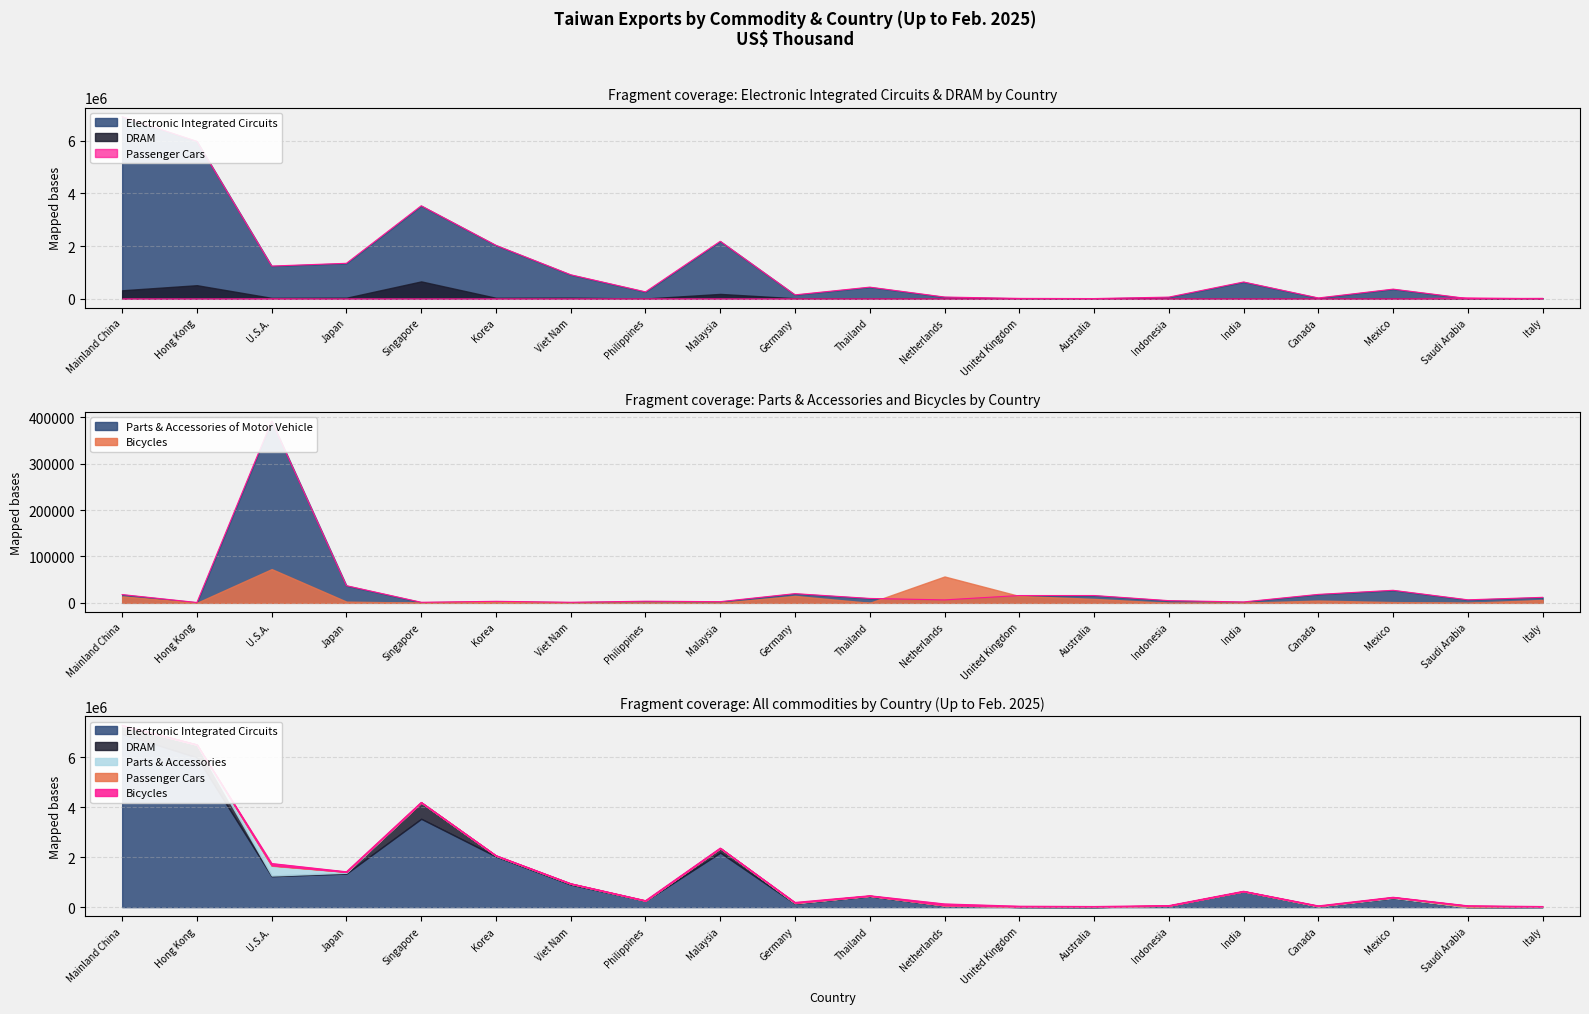

What is the difference between the maximum and minimum values in the Electronic Integrated Circuits (1~2月) series?

6920653